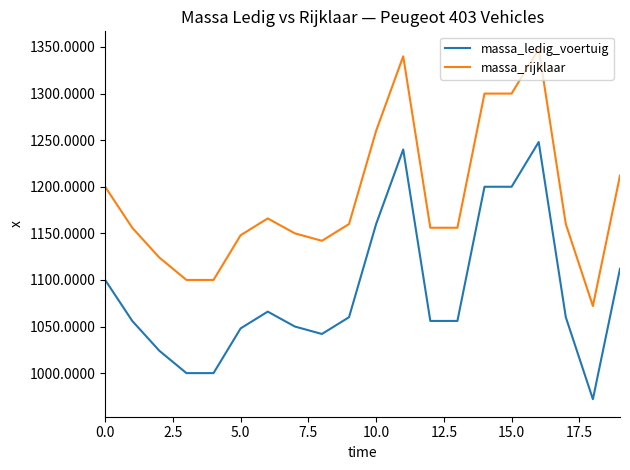

Rank the series by their average value, from lowest to highest.

massa_ledig_voertuig, massa_rijklaar